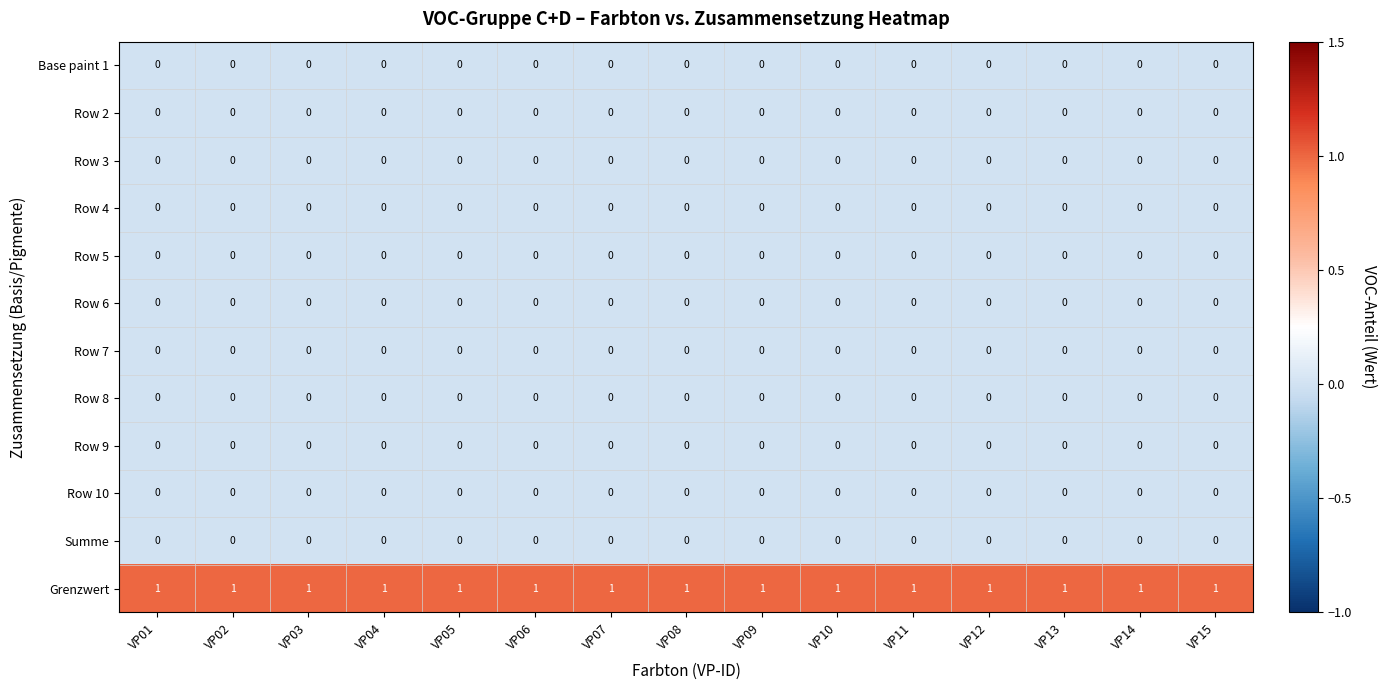

The value of Row 10 at VP08 is 0. True or false?

True